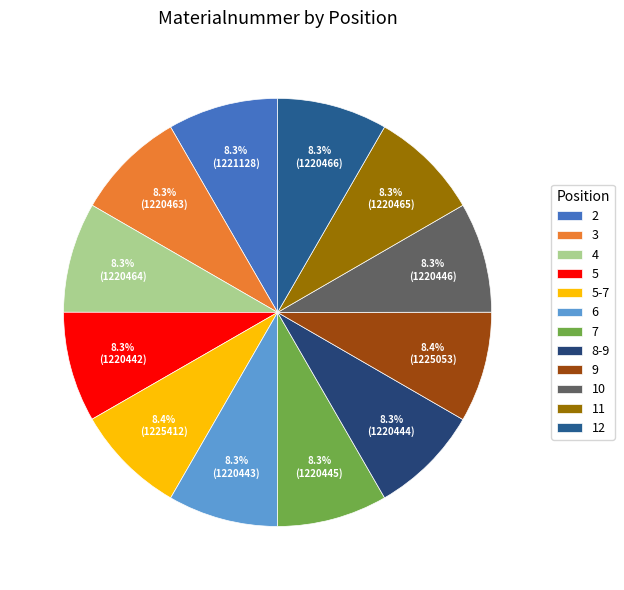

Does any single category account for the majority?

No